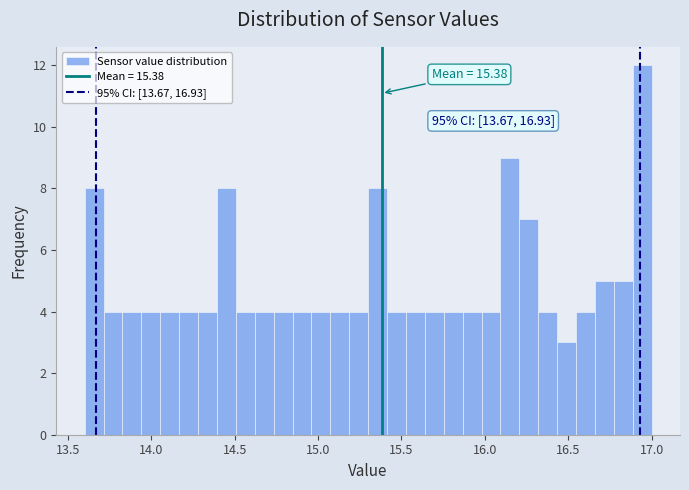

Around what value on the x-axis is the tallest bar? Give the approximate position of its centre, as read against the axis.

16.95